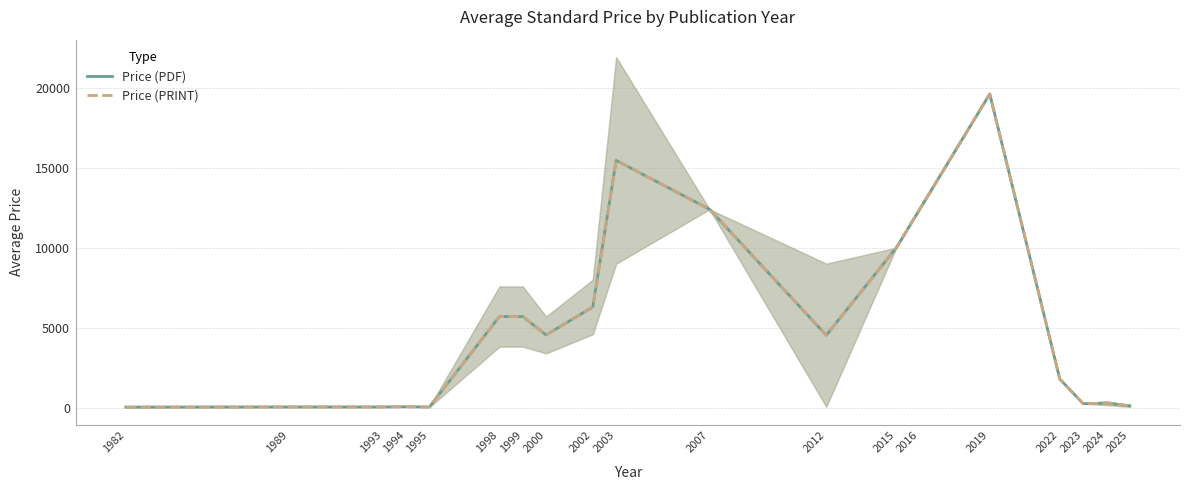

What is the minimum value shown in the chart?

43.0